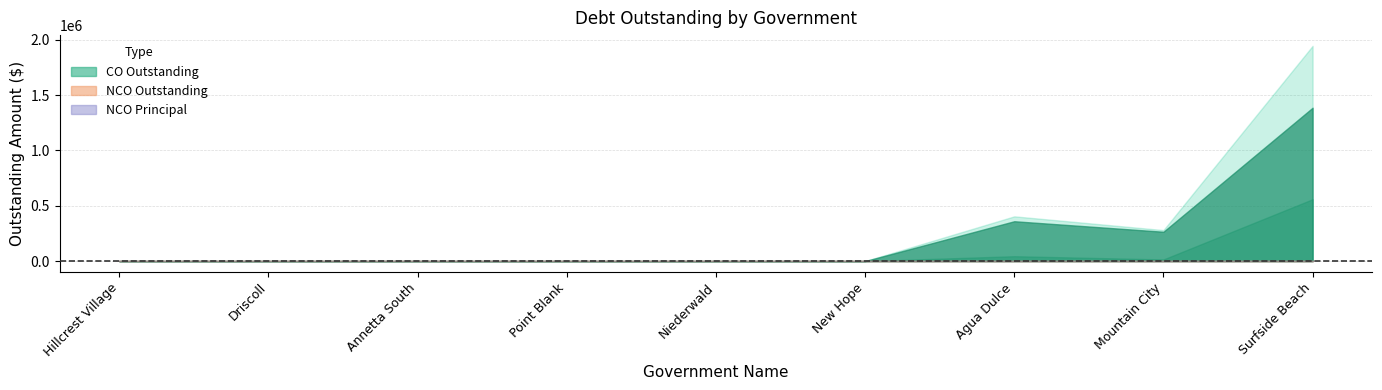

Which series has the largest total across all categories?

CODebtServiceOutstanding